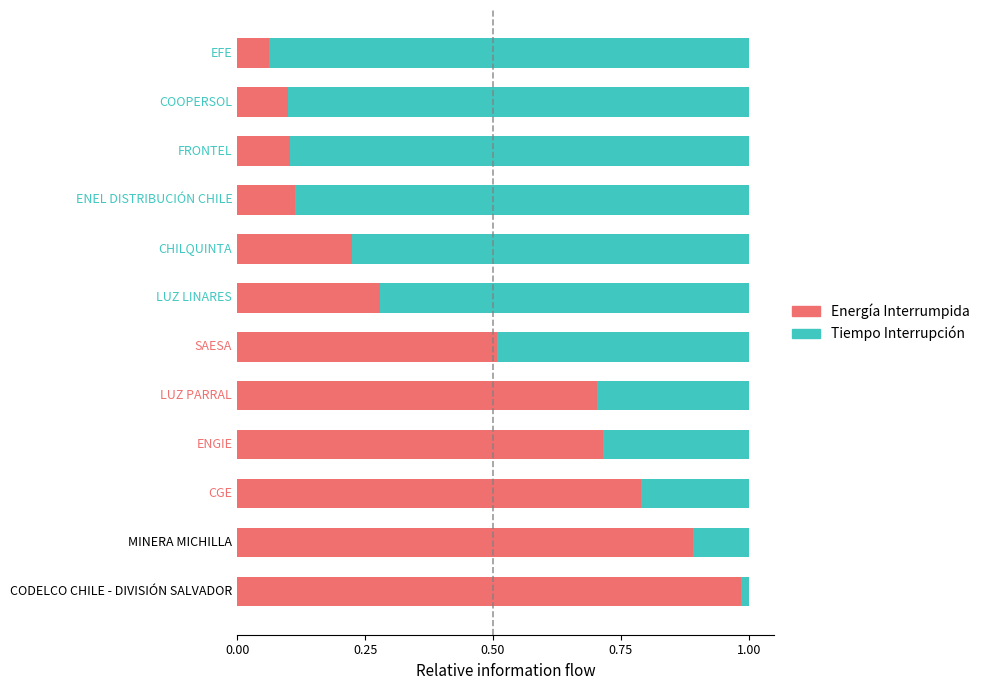

What is the average value of the Energía Interrumpida series?

0.5